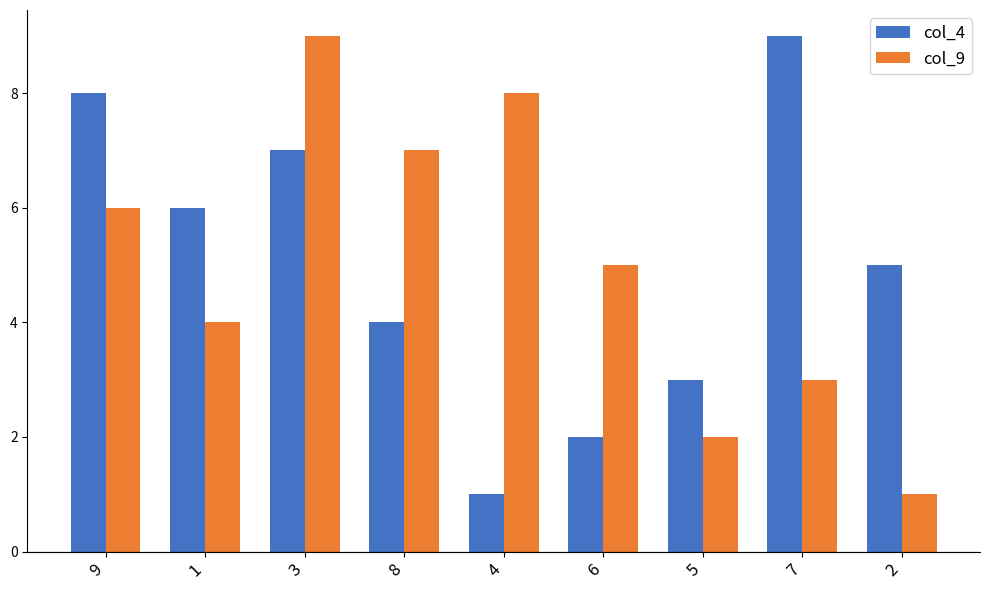

Is the value of col_4 at 4 greater than the value of col_9 at 6?

No